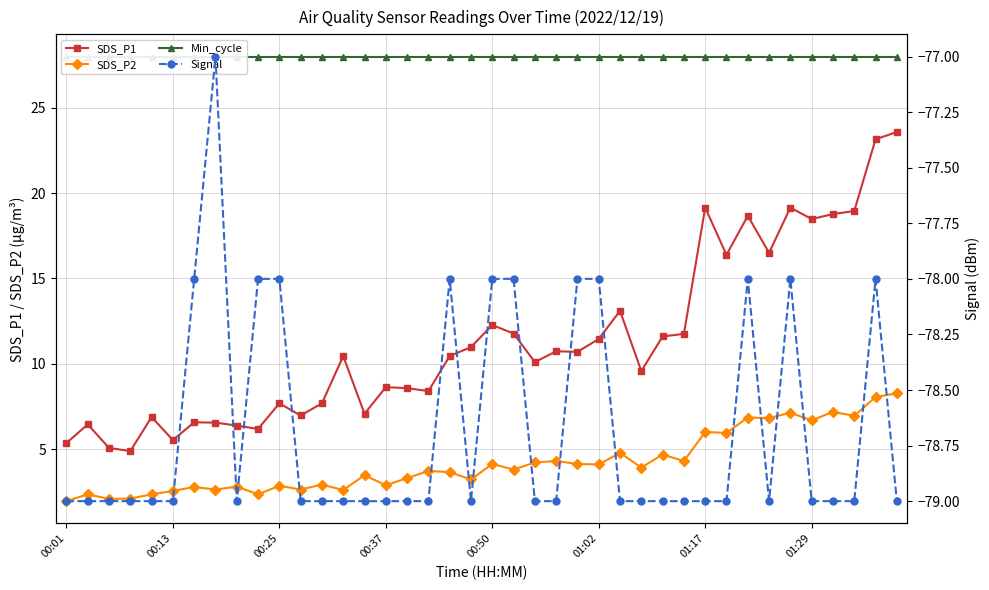

Reading left to right, transcribe all the data shown in this chart.

SDS_P1: 5.3	6.5	5.1	4.9	6.9	5.5	6.6	6.5	6.4	6.2	7.7	7.0	7.7	10.4	7.1	8.6	8.6	8.4	10.4	11.0	12.3	11.8	10.1	10.7	10.7	11.4	13.1	9.6	11.6	11.8	19.1	16.4	18.7	16.5	19.1	18.5	18.8	18.9	23.1	23.6
SDS_P2: 1.9	2.4	2.1	2.1	2.4	2.5	2.8	2.6	2.8	2.4	2.9	2.6	2.9	2.6	3.5	2.9	3.3	3.7	3.6	3.2	4.1	3.8	4.2	4.3	4.1	4.1	4.8	3.9	4.7	4.3	6.0	6.0	6.8	6.8	7.1	6.7	7.2	7.0	8.1	8.3
Min_cycle: 28.0	28.0	28.0	28.0	28.0	28.0	28.0	28.0	28.0	28.0	28.0	28.0	28.0	28.0	28.0	28.0	28.0	28.0	28.0	28.0	28.0	28.0	28.0	28.0	28.0	28.0	28.0	28.0	28.0	28.0	28.0	28.0	28.0	28.0	28.0	28.0	28.0	28.0	28.0	28.0
Signal: -79.0	-79.0	-79.0	-79.0	-79.0	-79.0	-78.0	-77.0	-79.0	-78.0	-78.0	-79.0	-79.0	-79.0	-79.0	-79.0	-79.0	-79.0	-78.0	-79.0	-78.0	-78.0	-79.0	-79.0	-78.0	-78.0	-79.0	-79.0	-79.0	-79.0	-79.0	-79.0	-78.0	-79.0	-78.0	-79.0	-79.0	-79.0	-78.0	-79.0